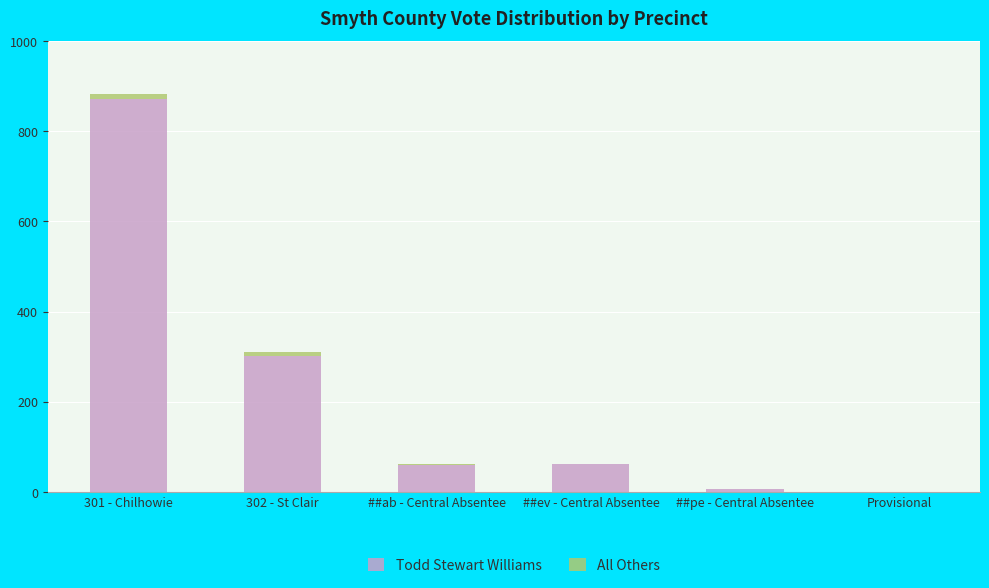

At which category is the sum across all series the highest?

301 - Chilhowie